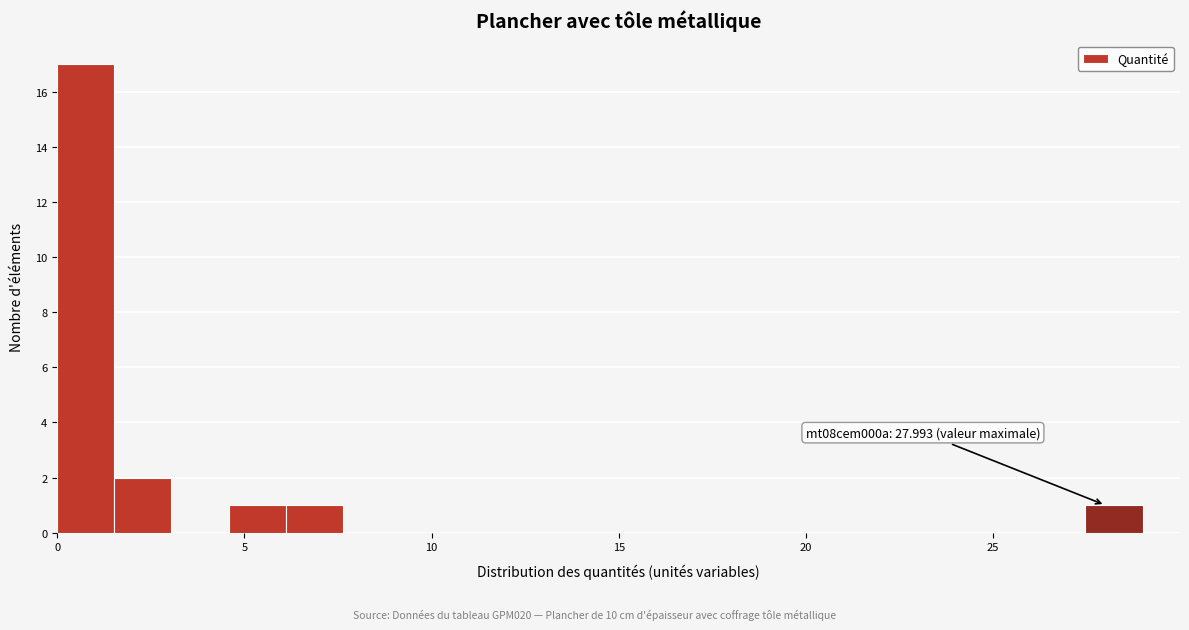

Read against the x-axis, roughly where is the centre of the tallest bar?

1.0